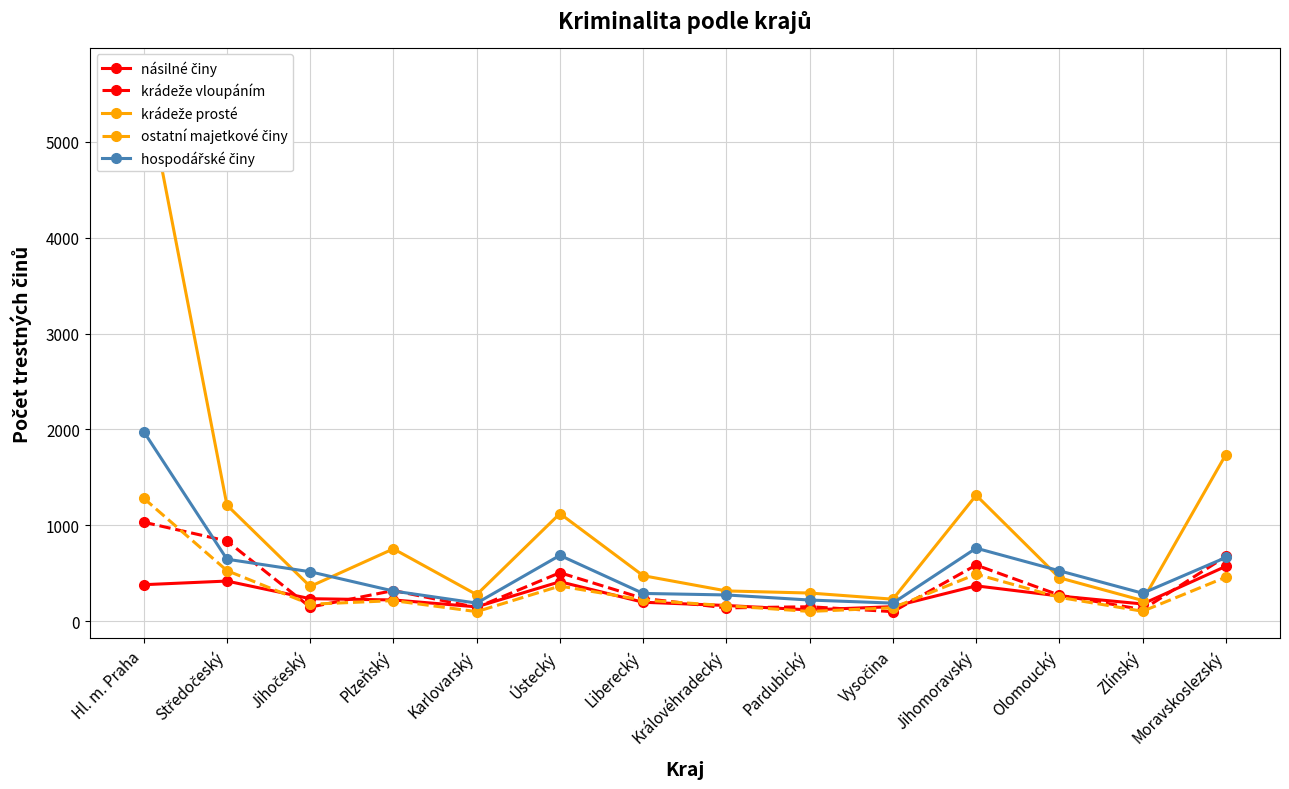

What is the value of the násilné činy point at the 4th from the left?

222